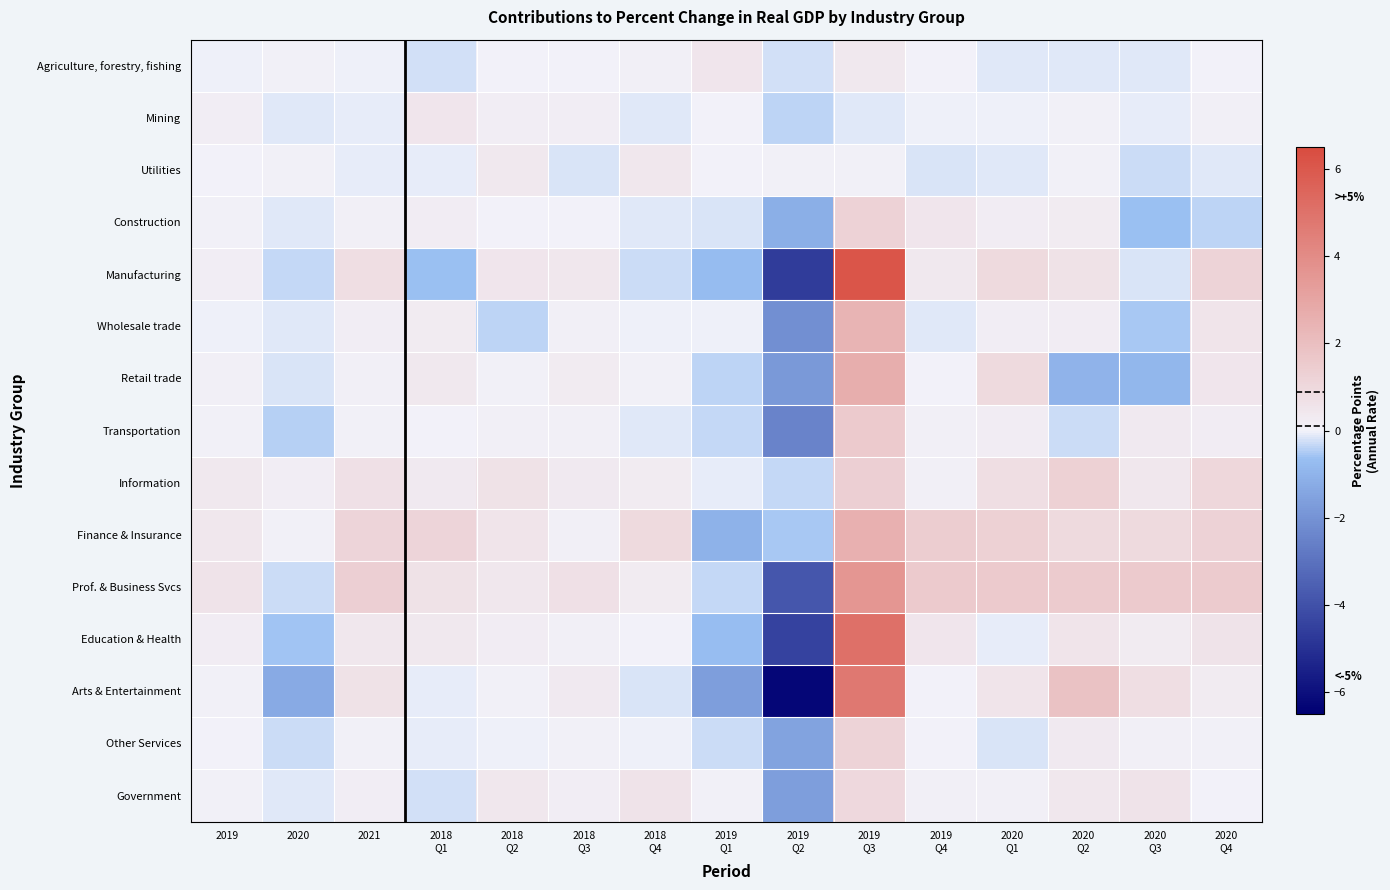

What is the total value across all series at 2018
Q4?

1.9